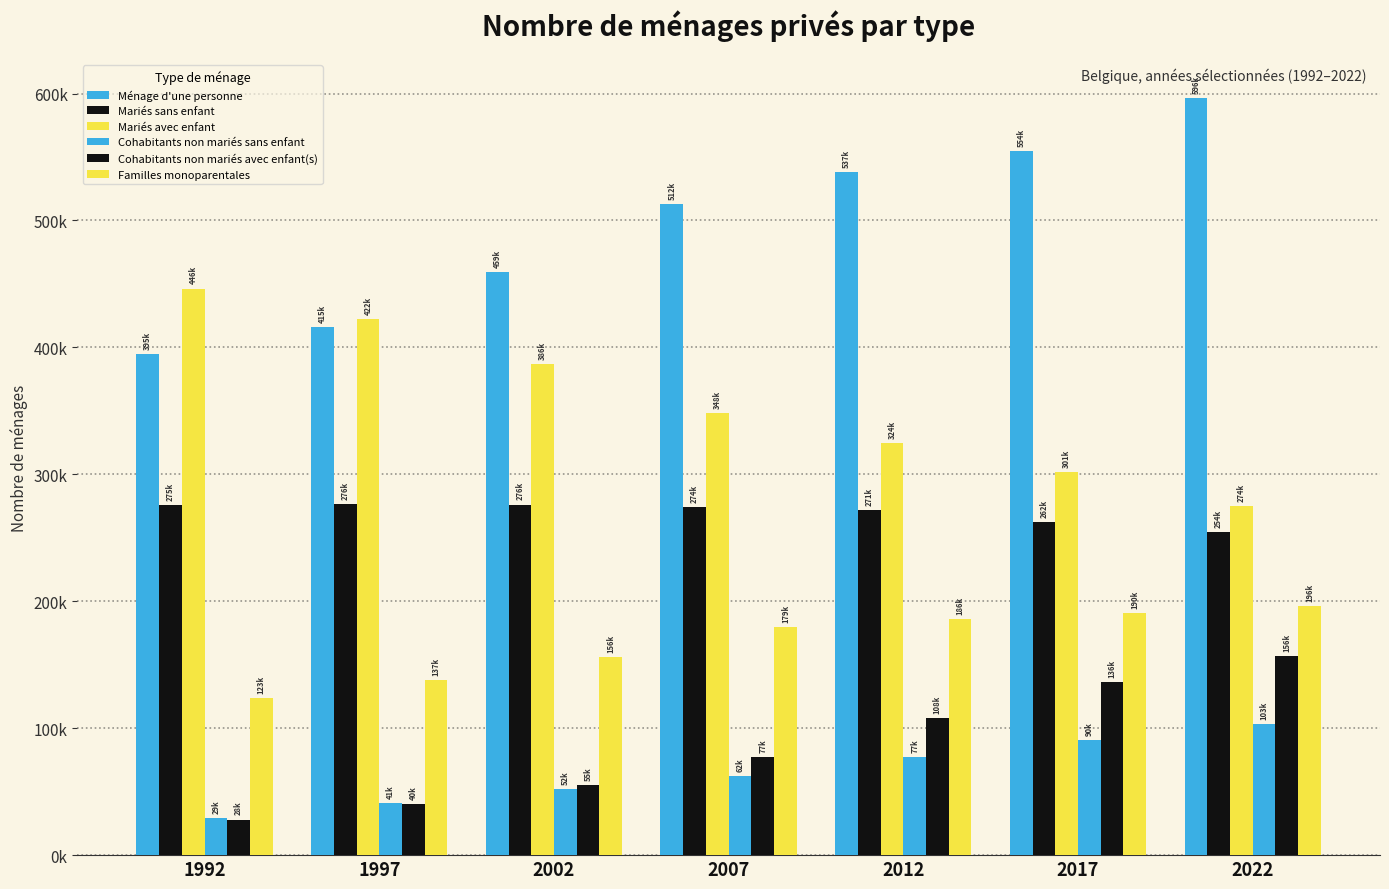

Does the chart contain stacked bars?

No